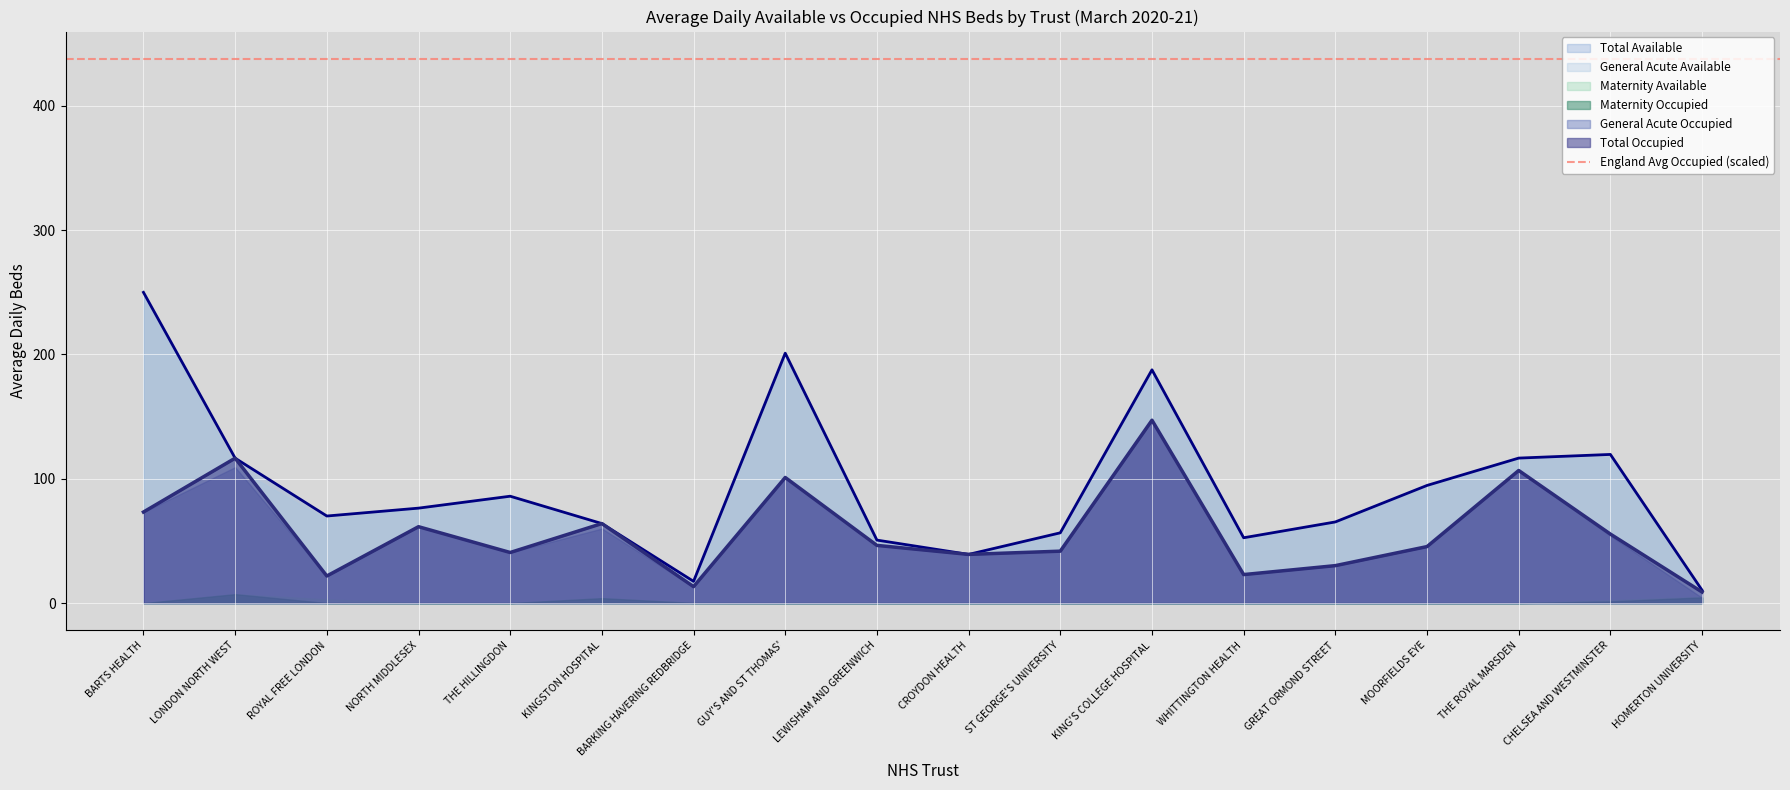

What is the value of the General Acute Available point at the 8th from the left?

201.1